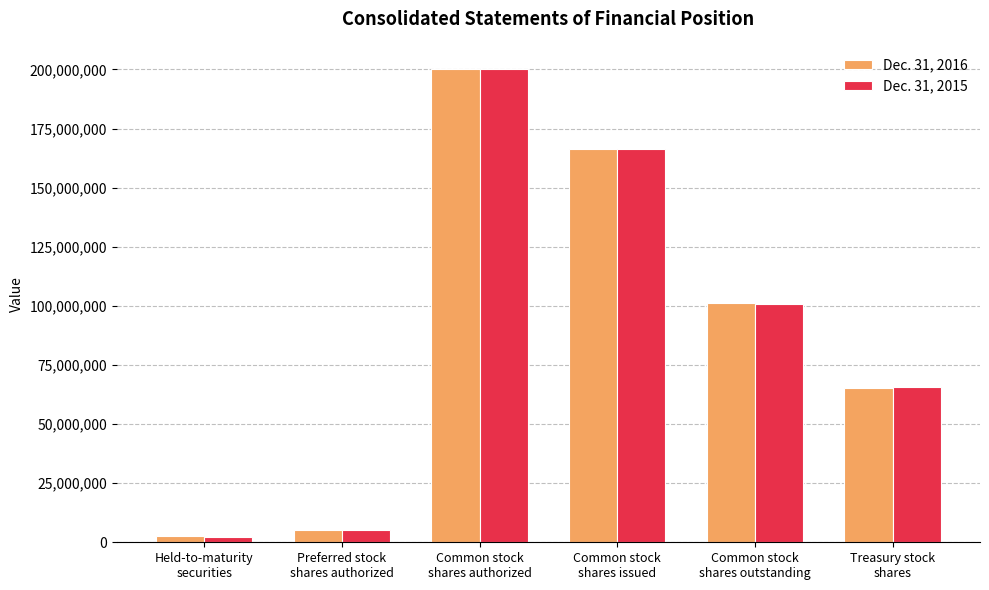

How many bars are there in each group?

2